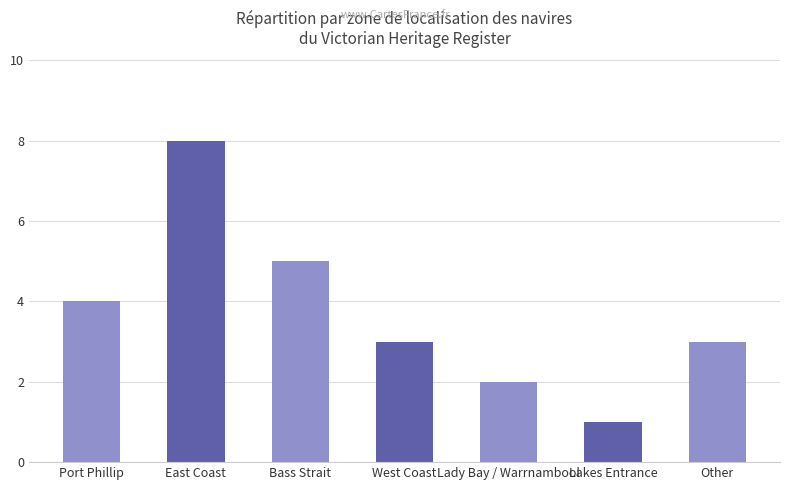

Count the values in the range 2 to 5.

5